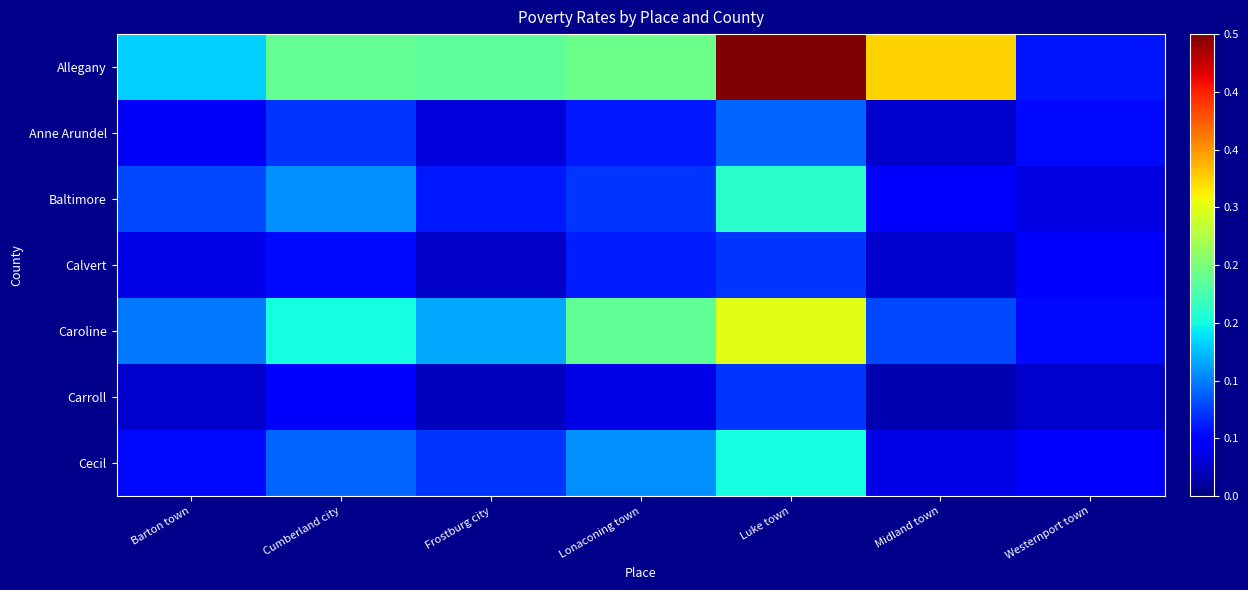

At which category is the sum across all series the highest?

Luke town